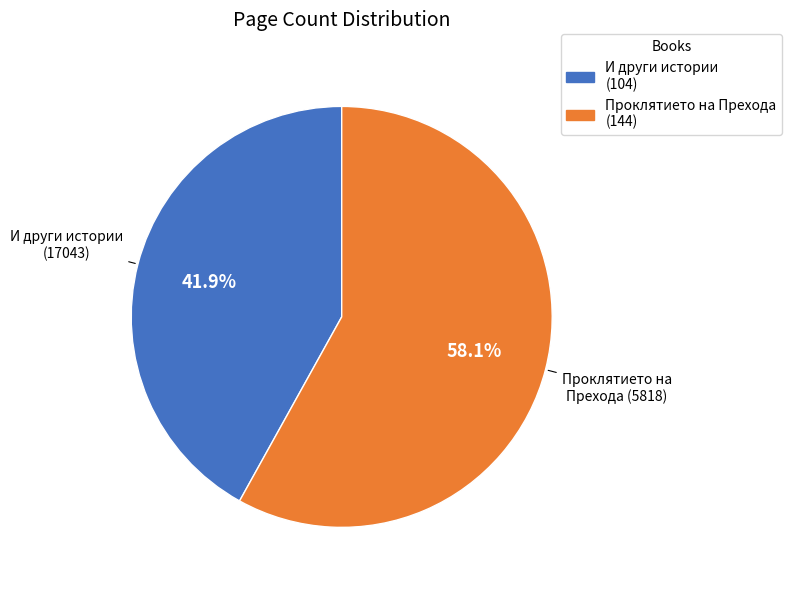

Rank the categories by value from highest to lowest.

Проклятието на Прехода (5818), И други истории (17043)